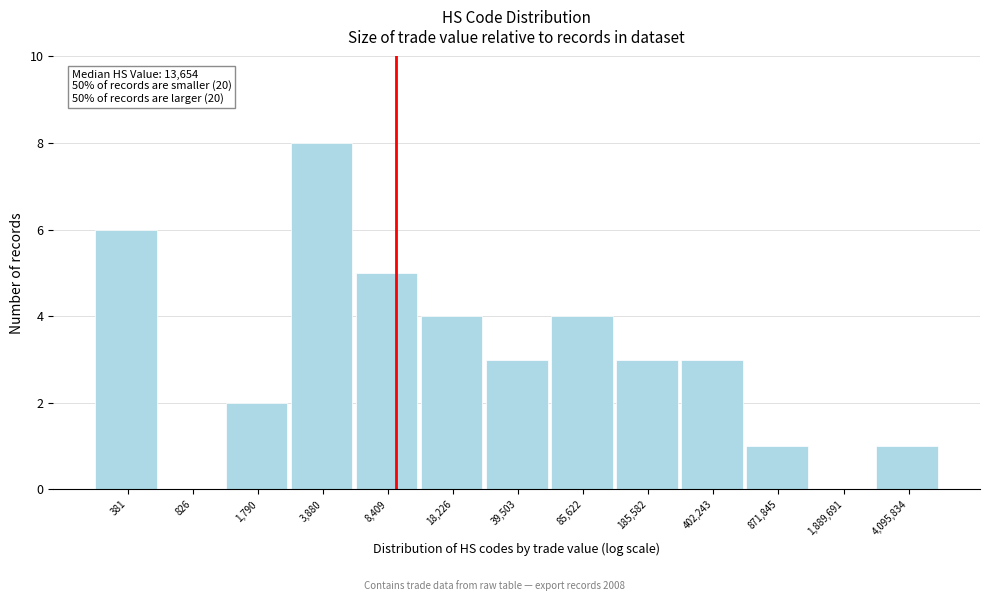

Reading right to left, transcribe all the data shown in this chart.

4,095,834=1	1,889,691=0	871,845=1	402,243=3	185,582=3	85,622=4	39,503=3	18,226=4	8,409=5	3,880=8	1,790=2	826=0	381=6